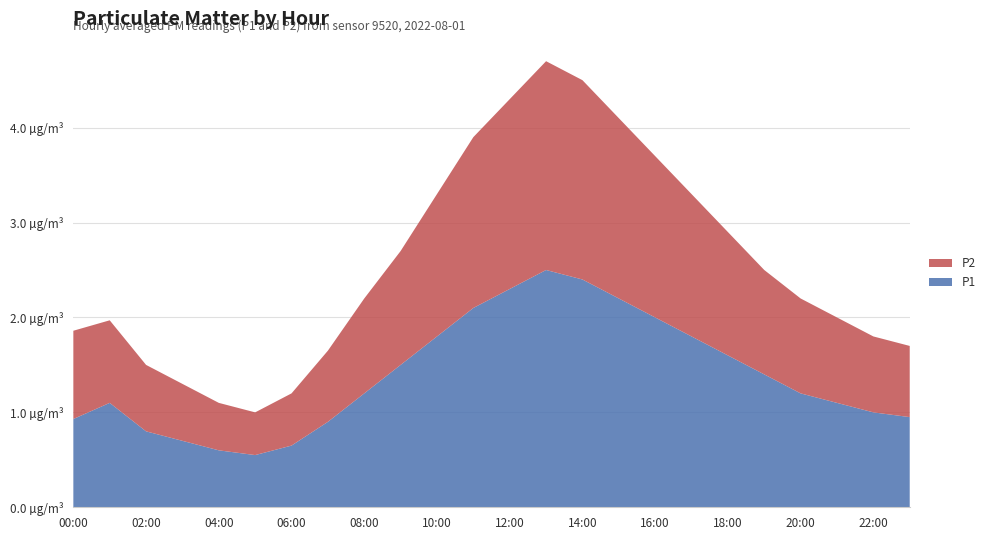

Reading left to right, list all the values displayed in this chart.

P1: 0.9	1.1	0.8	0.7	0.6	0.6	0.7	0.9	1.2	1.5	1.8	2.1	2.3	2.5	2.4	2.2	2.0	1.8	1.6	1.4	1.2	1.1	1.0	0.9
P2: 0.9	0.9	0.7	0.6	0.5	0.5	0.6	0.8	1.0	1.2	1.5	1.8	2.0	2.2	2.1	1.9	1.7	1.5	1.3	1.1	1.0	0.9	0.8	0.8